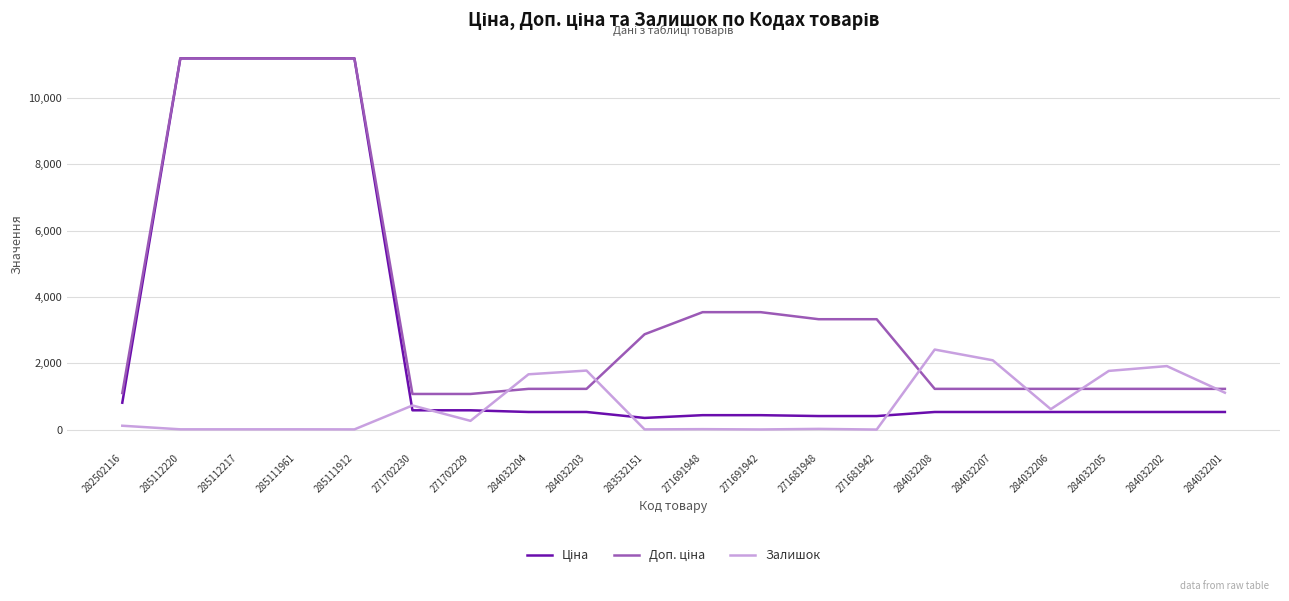

True or false: Залишок has a value of 1921.0 at 284032202.

True